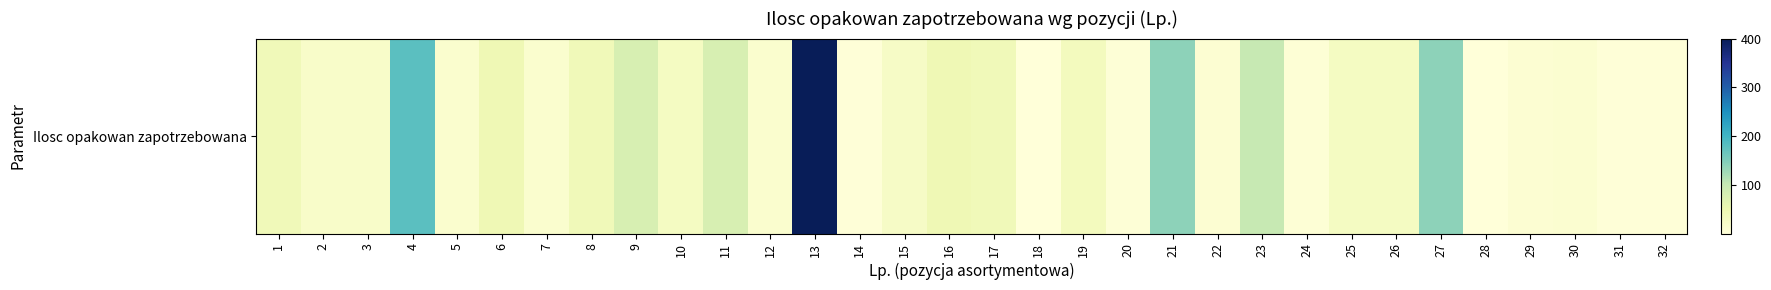

The chart shows a value of 5 at 22. True or false?

False